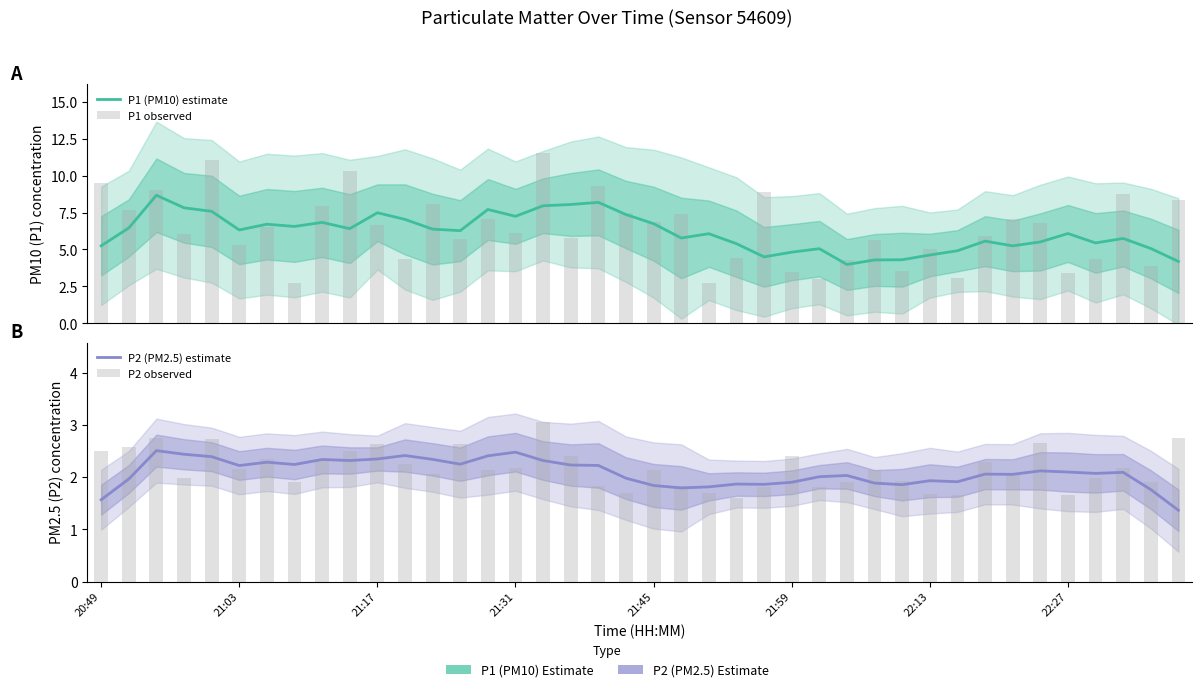

Is it true that P2 (PM2.5) estimate equals 0.9 at 37?

False